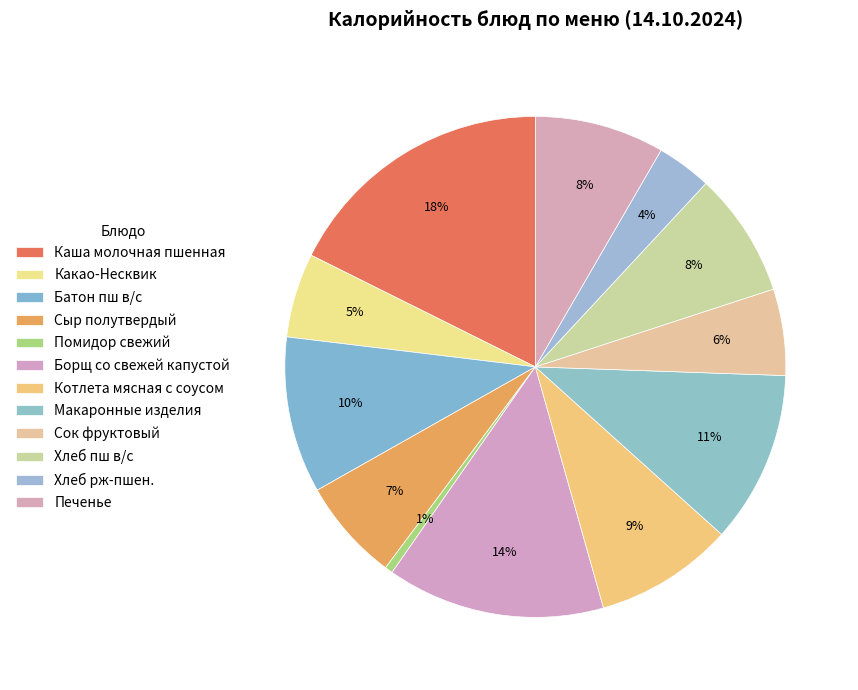

How many slices are in this pie chart?

12